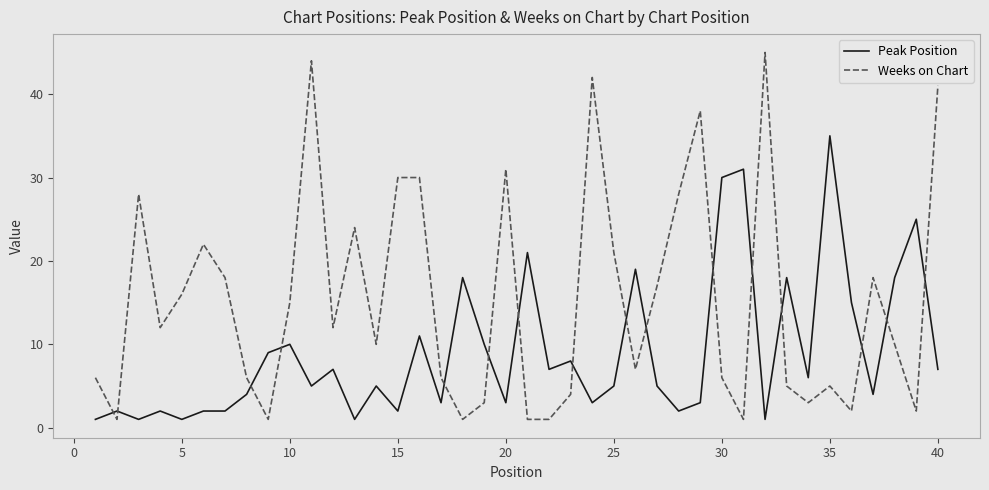

Which series has the largest total across all categories?

Weeks on Chart